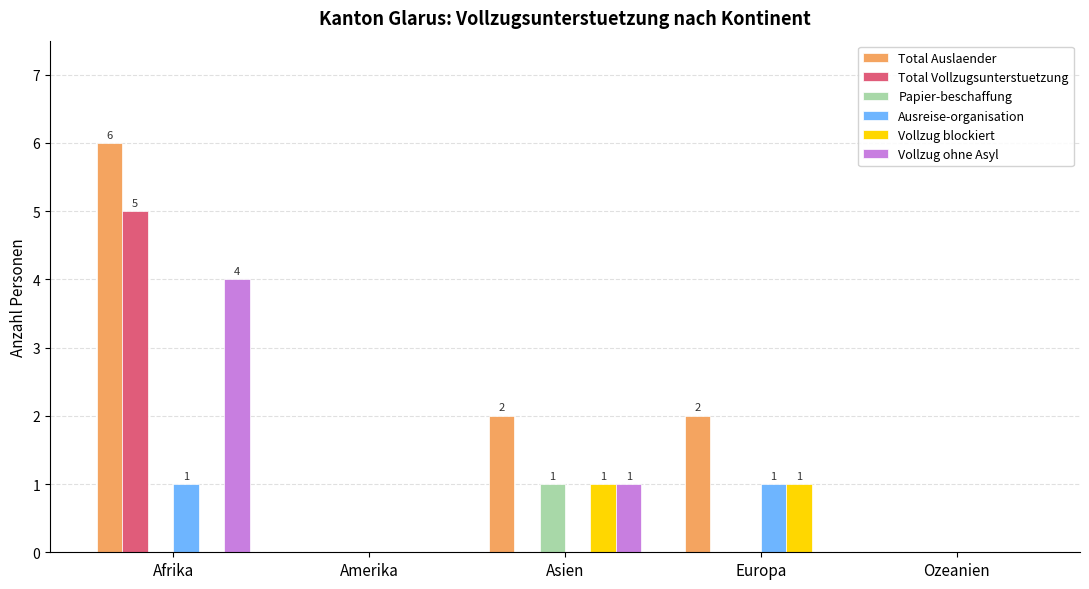

The value of Vollzug ohne Asyl at Afrika is 4. True or false?

True